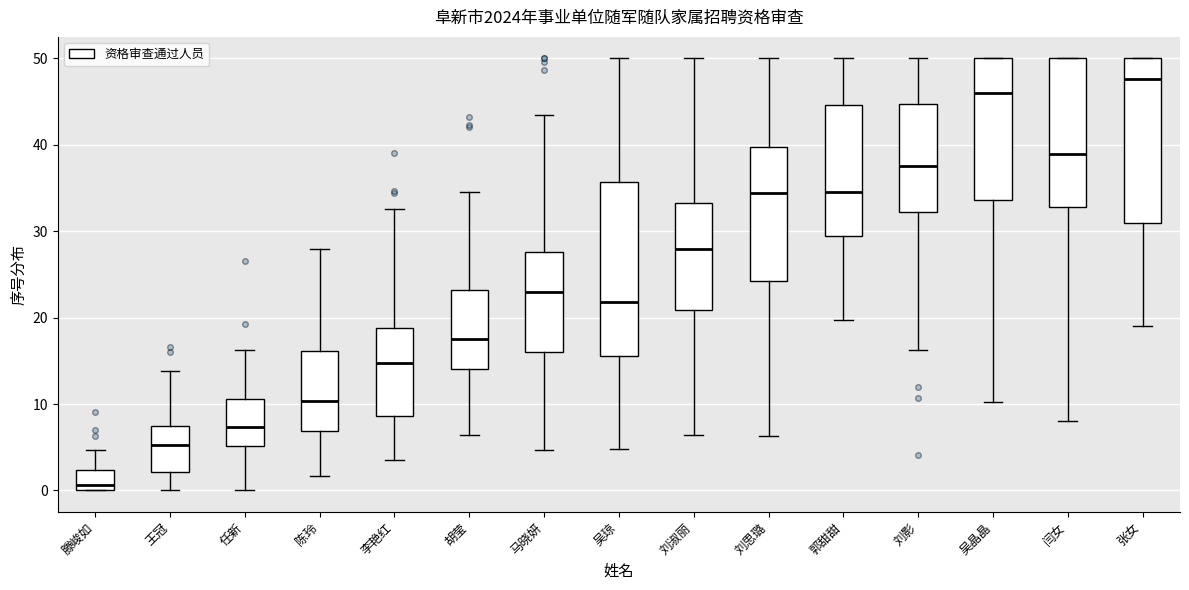

Which box's median line is the highest?

张女